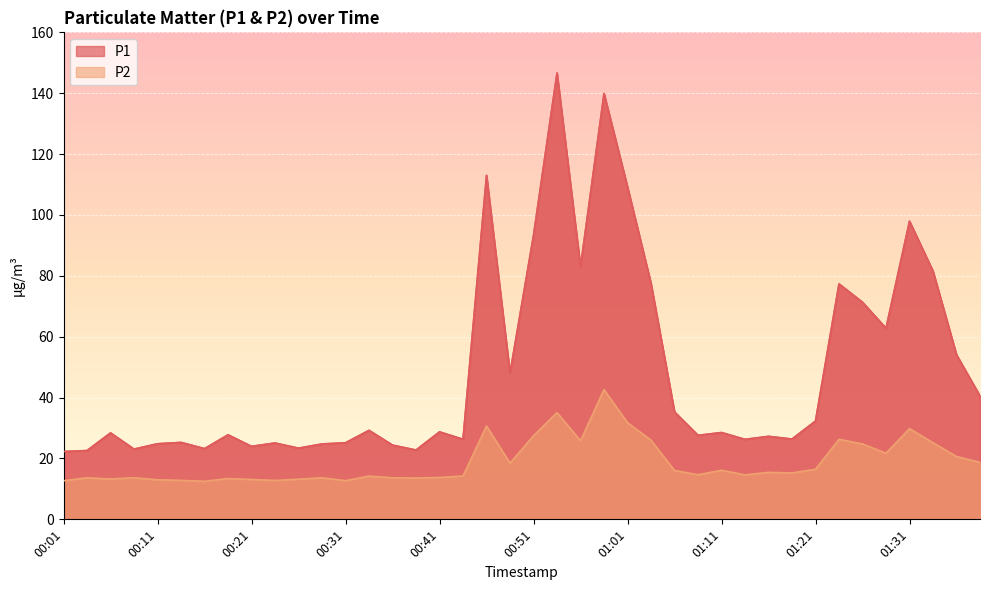

At which label does P1 reach its minimum?

00:01